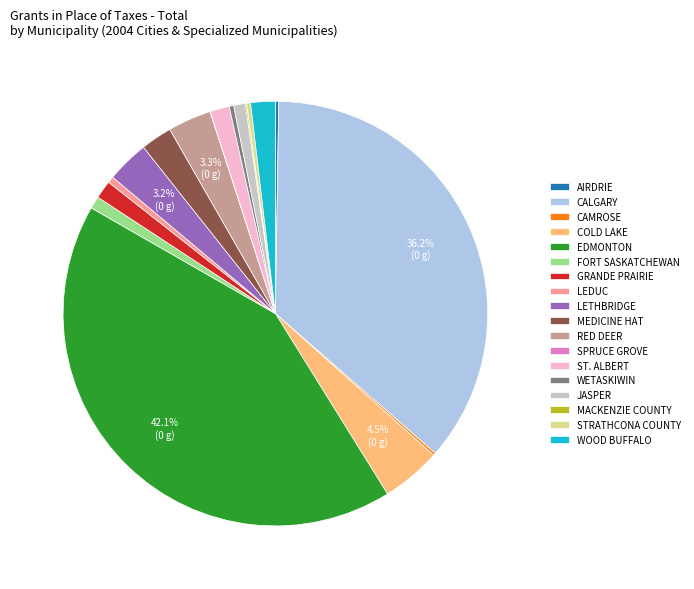

What is the total percentage of EDMONTON and CALGARY?

78.3%